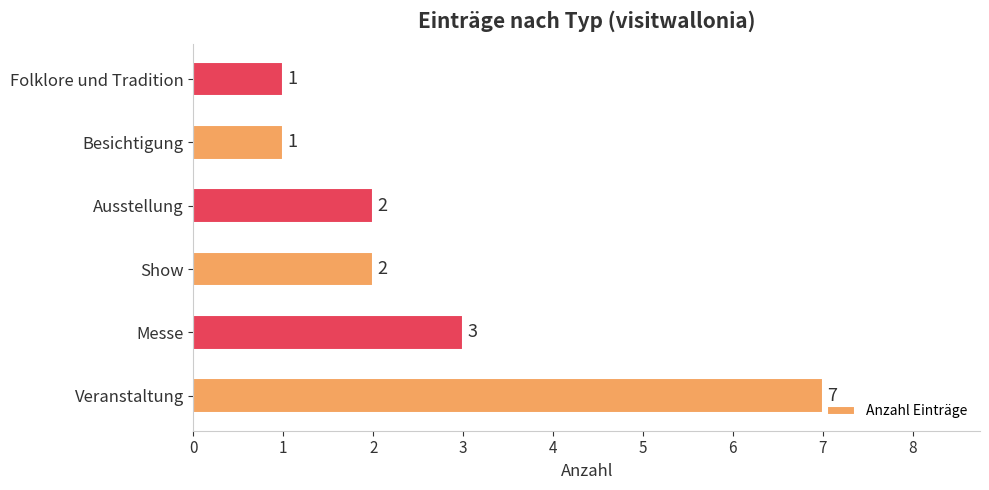

Are the bars grouped side by side (vs. stacked)?

No